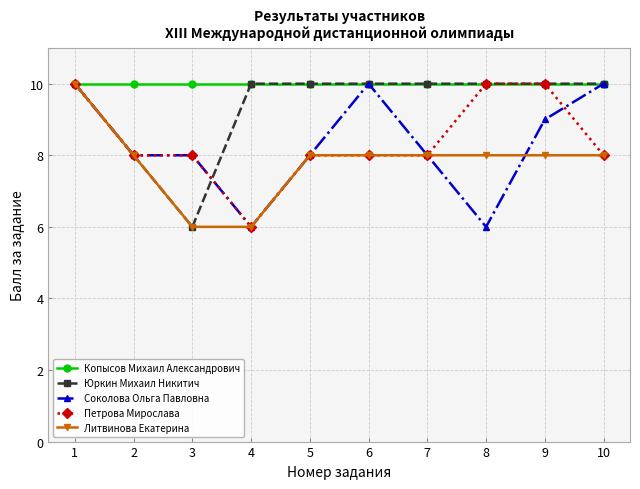

Is it true that Копысов Михаил Александрович equals 10 at 8?

True